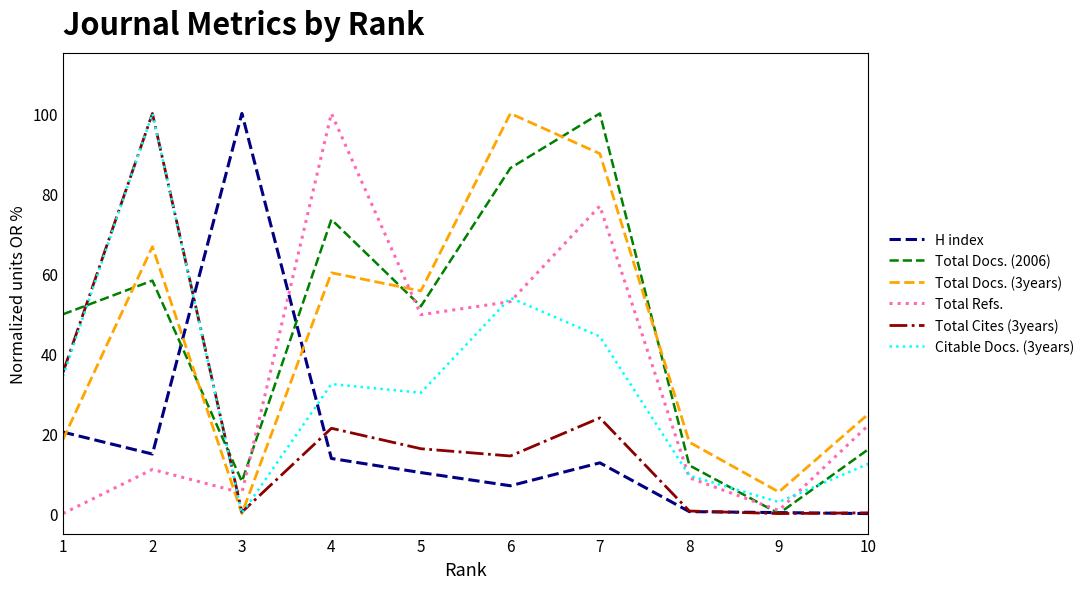

Between 1 and 7, which series saw the biggest shift?

Total Refs.